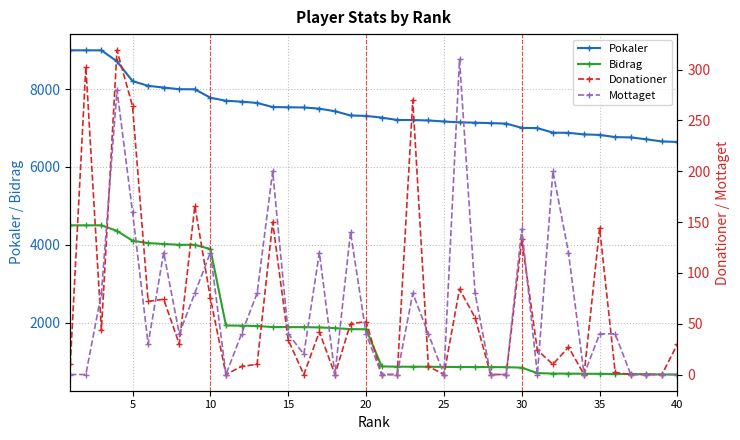

Which series has the largest total across all categories?

Pokaler